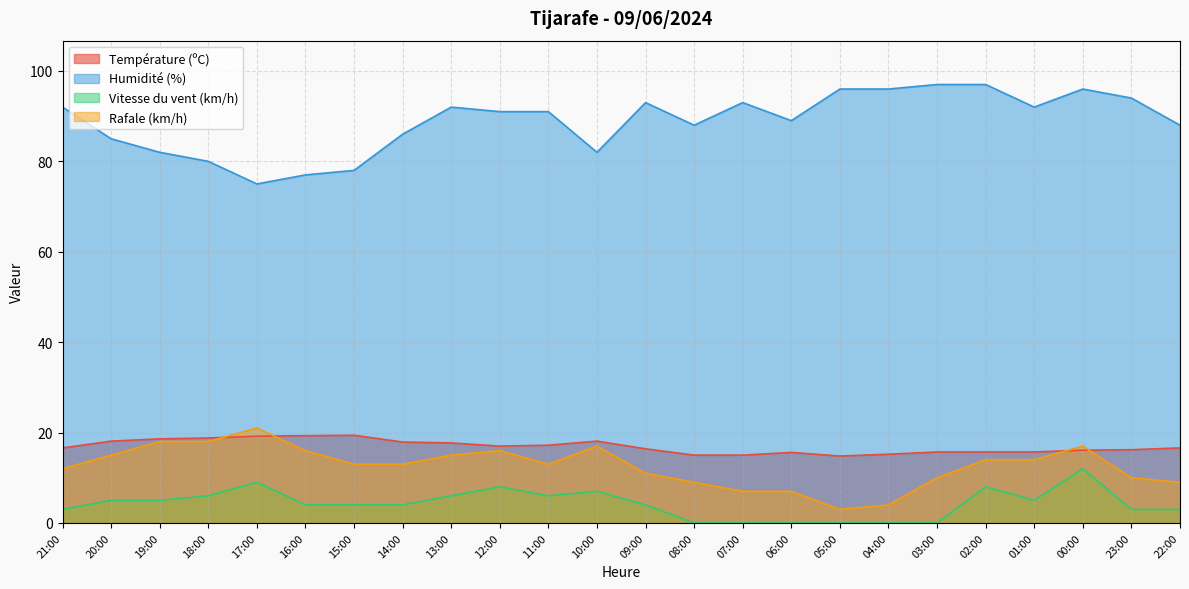

How many positive values does the Vitesse du vent (km/h) series have?

18